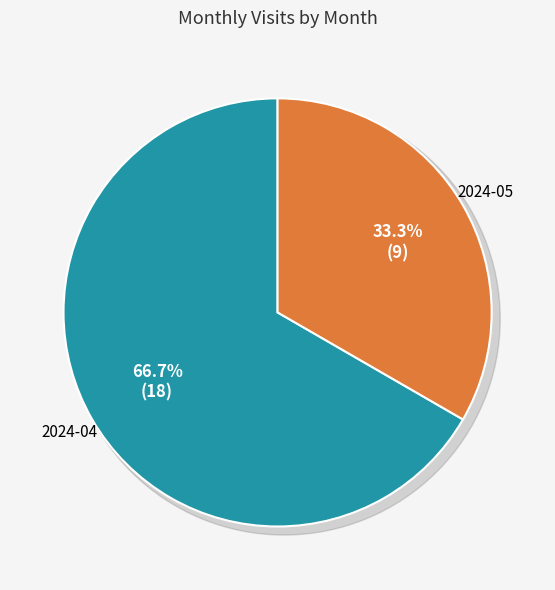

How much of the chart is everything except 2024-05?

66.7%